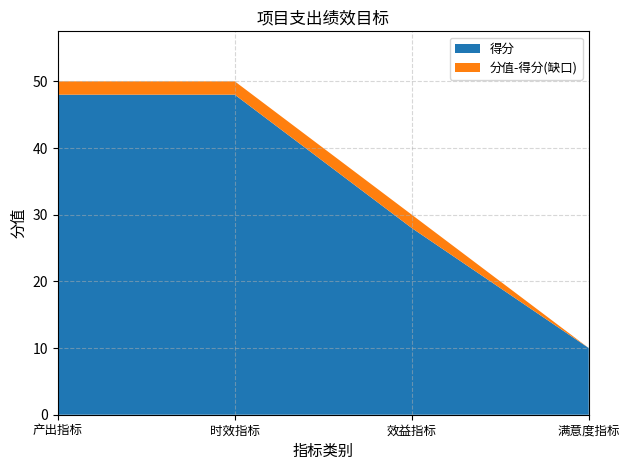

Reading left to right, transcribe all the data shown in this chart.

分值: 产出指标=50	时效指标=50	效益指标=30	满意度指标=10
得分: 产出指标=48	时效指标=48	效益指标=28	满意度指标=10